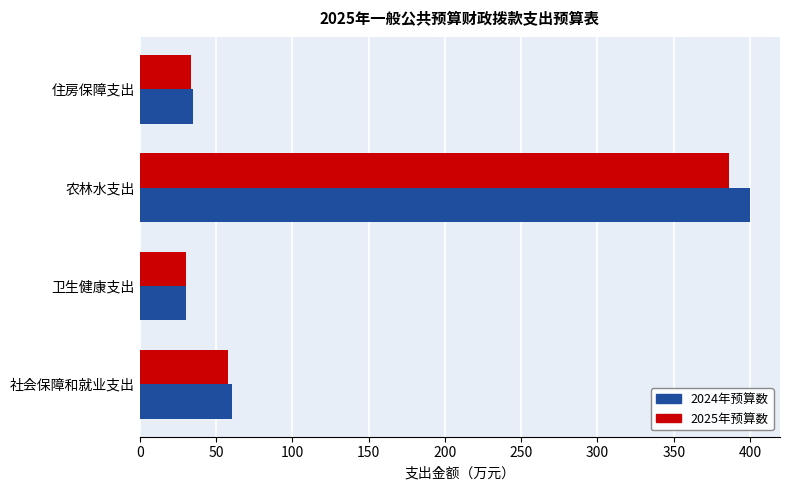

True or false: 2025年预算数 has a value of 30.6 at 卫生健康支出.

True